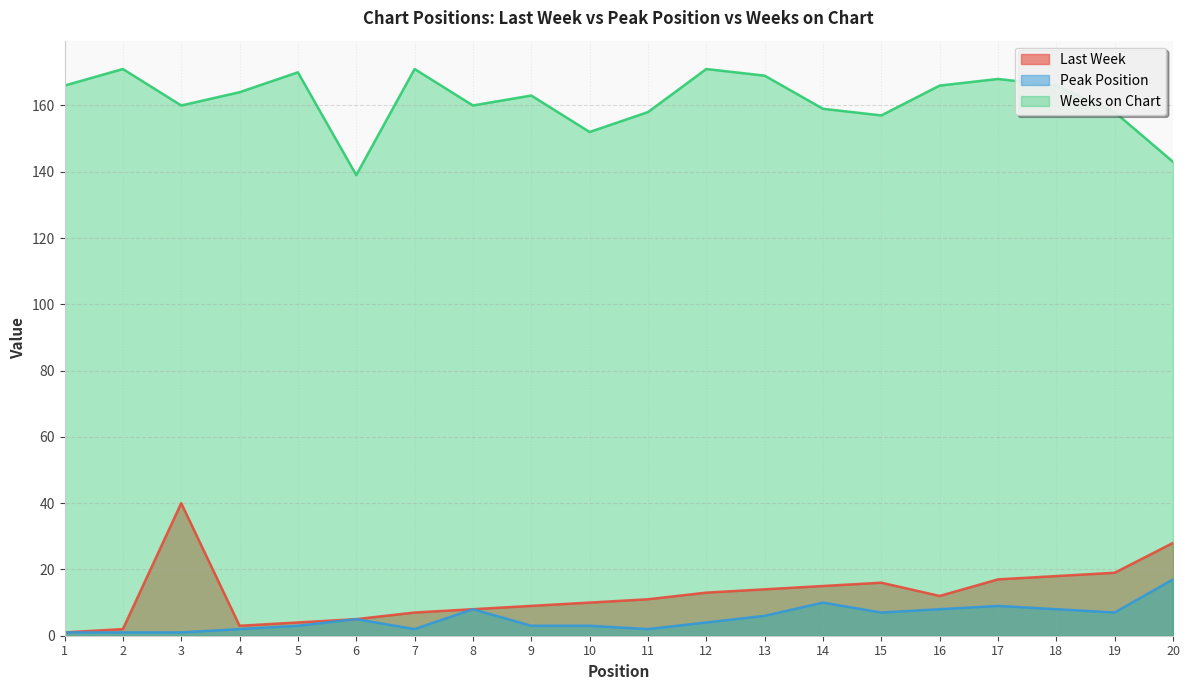

Is the value of Last Week at 20 greater than the value of Weeks on Chart at 18?

No